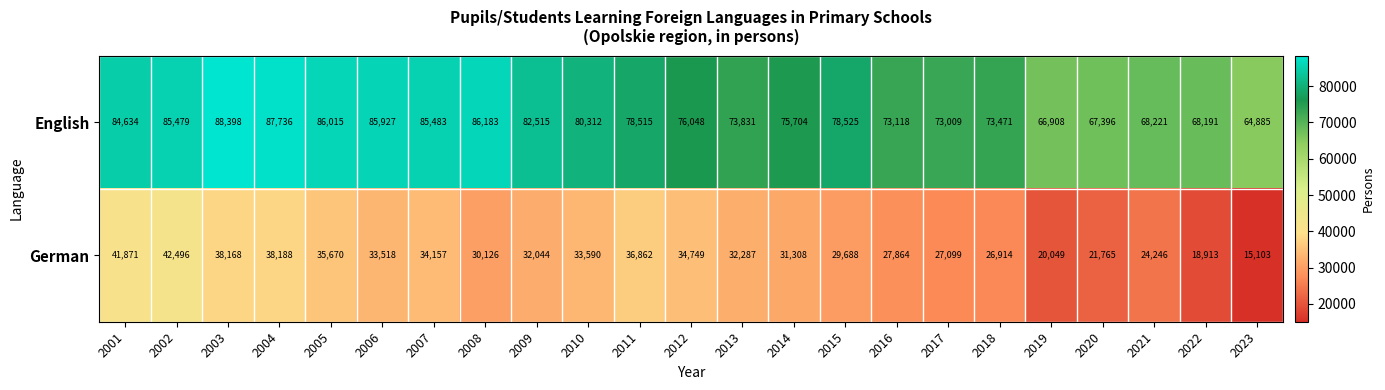

Which label corresponds to the largest value in the chart?

2003